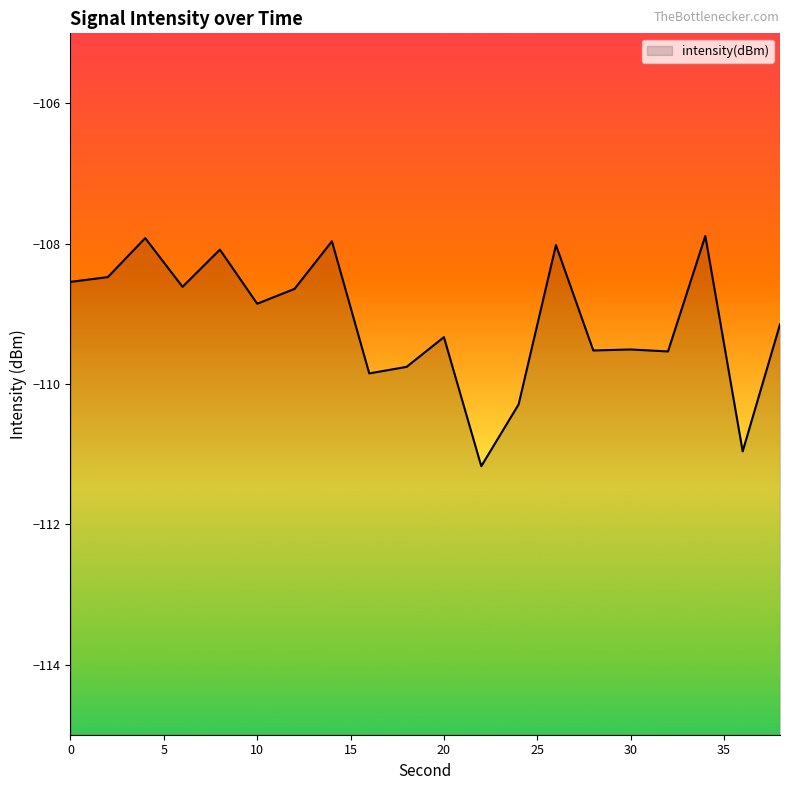

What is the difference between the maximum and minimum values?

3.3